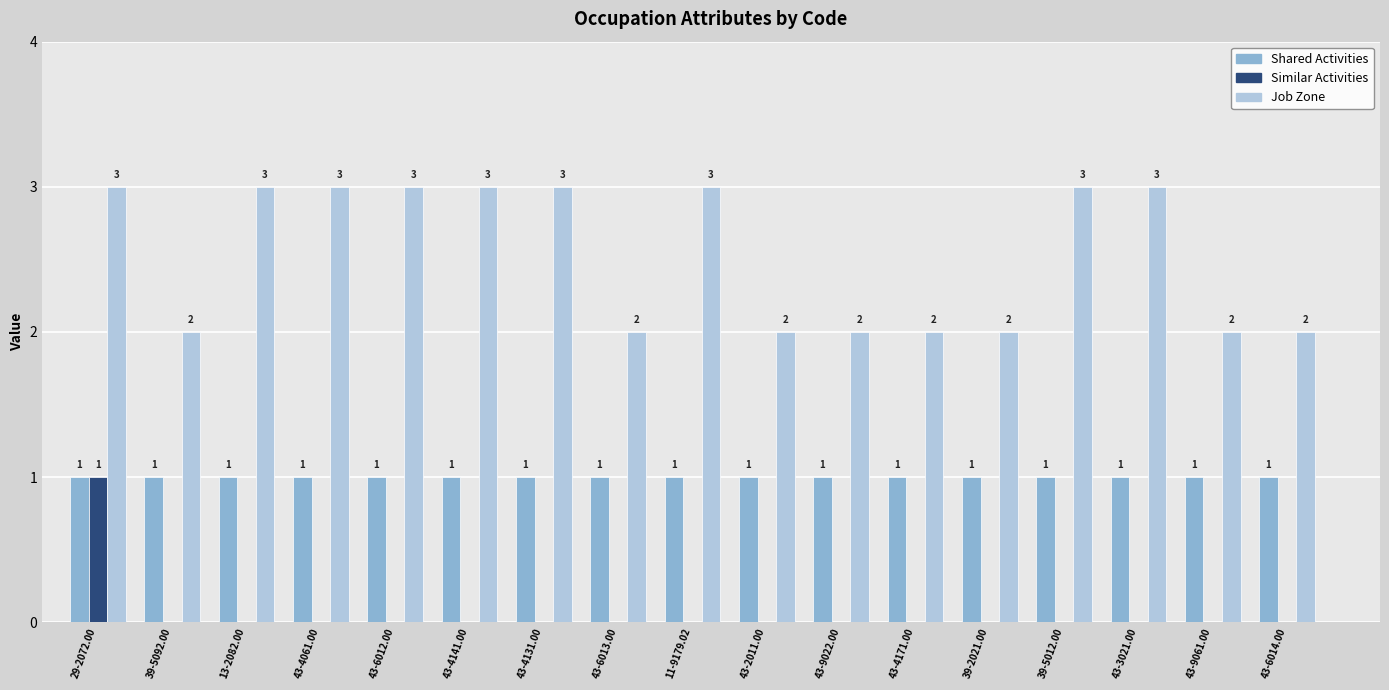

Reading left to right, what are all the values shown in this chart?

Shared Activities: 29-2072.00=1	39-5092.00=1	13-2082.00=1	43-4061.00=1	43-6012.00=1	43-4141.00=1	43-4131.00=1	43-6013.00=1	11-9179.02=1	43-2011.00=1	43-9022.00=1	43-4171.00=1	39-2021.00=1	39-5012.00=1	43-3021.00=1	43-9061.00=1	43-6014.00=1
Similar Activities: 29-2072.00=1	39-5092.00=0	13-2082.00=0	43-4061.00=0	43-6012.00=0	43-4141.00=0	43-4131.00=0	43-6013.00=0	11-9179.02=0	43-2011.00=0	43-9022.00=0	43-4171.00=0	39-2021.00=0	39-5012.00=0	43-3021.00=0	43-9061.00=0	43-6014.00=0
Job Zone: 29-2072.00=3	39-5092.00=2	13-2082.00=3	43-4061.00=3	43-6012.00=3	43-4141.00=3	43-4131.00=3	43-6013.00=2	11-9179.02=3	43-2011.00=2	43-9022.00=2	43-4171.00=2	39-2021.00=2	39-5012.00=3	43-3021.00=3	43-9061.00=2	43-6014.00=2